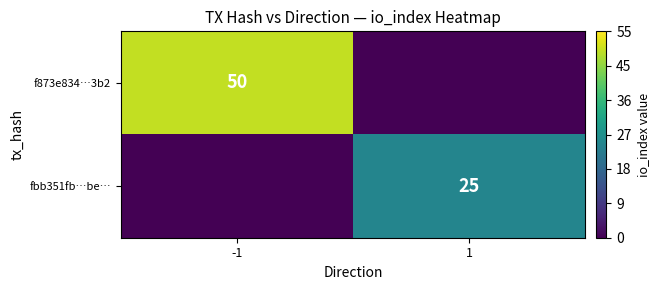

How many categories are shown in the chart?

2